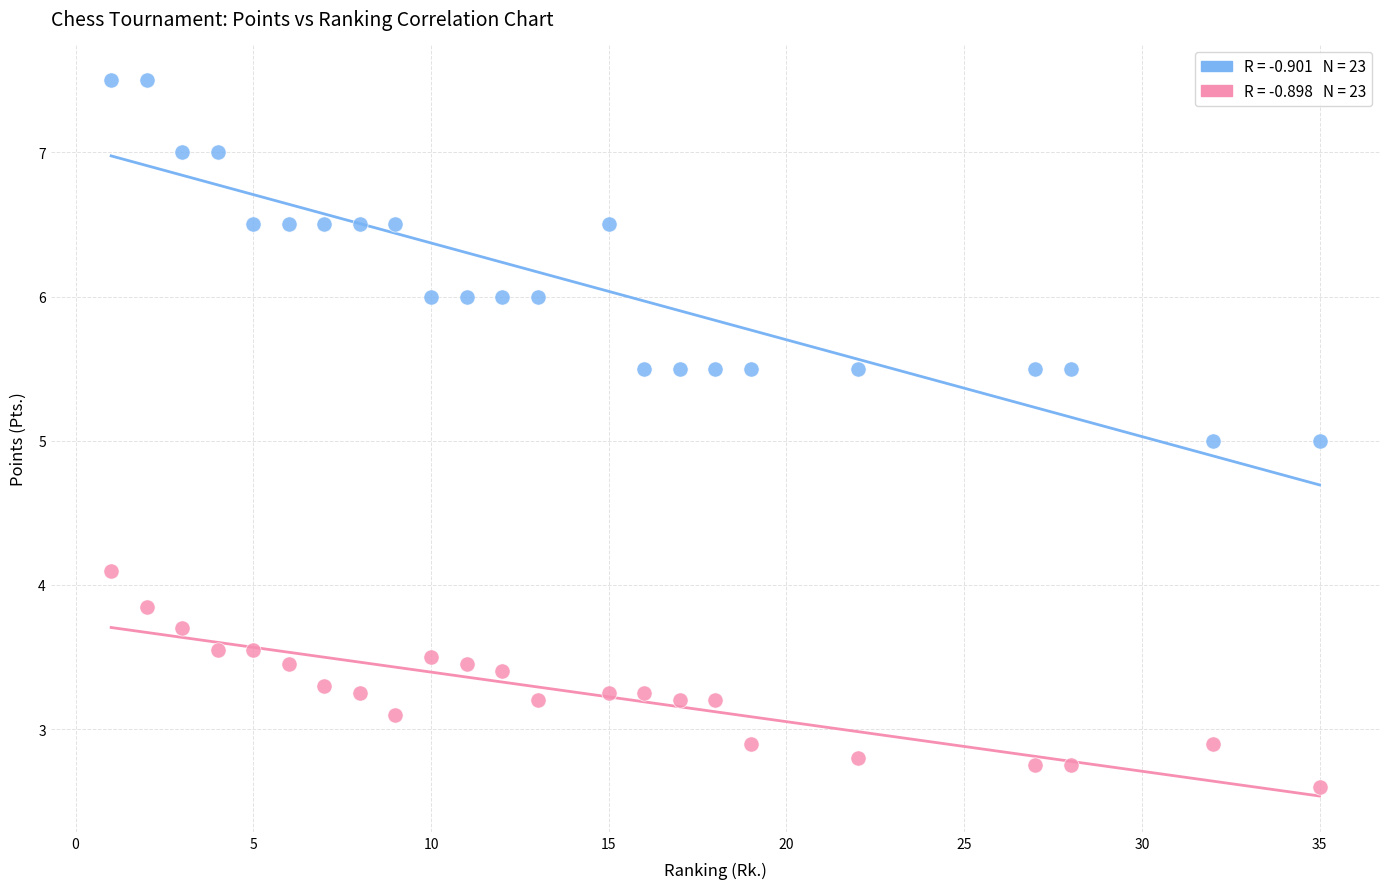

Across all data points, what is the range of Y values (max minus min)?

4.9